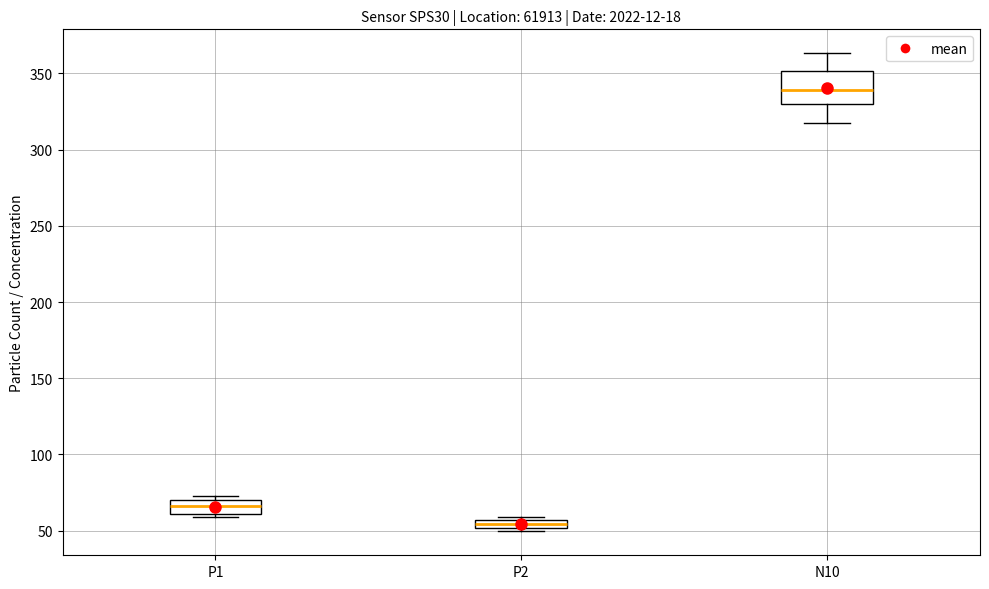

Which box is the tallest, from its lower edge to its upper edge?

N10